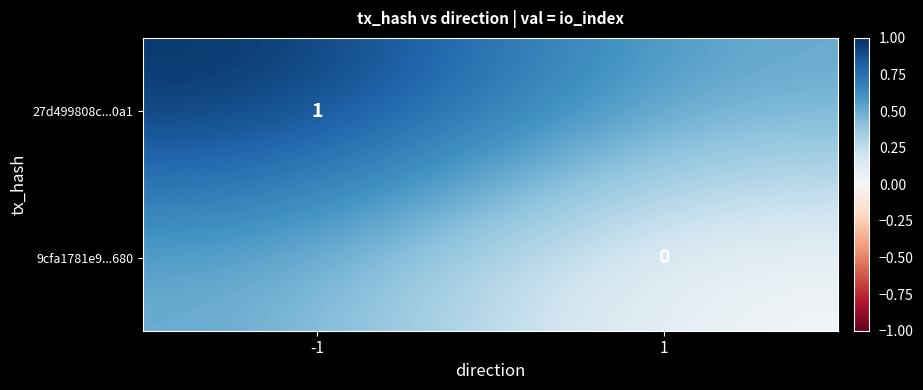

Which series has the largest total across all categories?

27d499808c...0a1